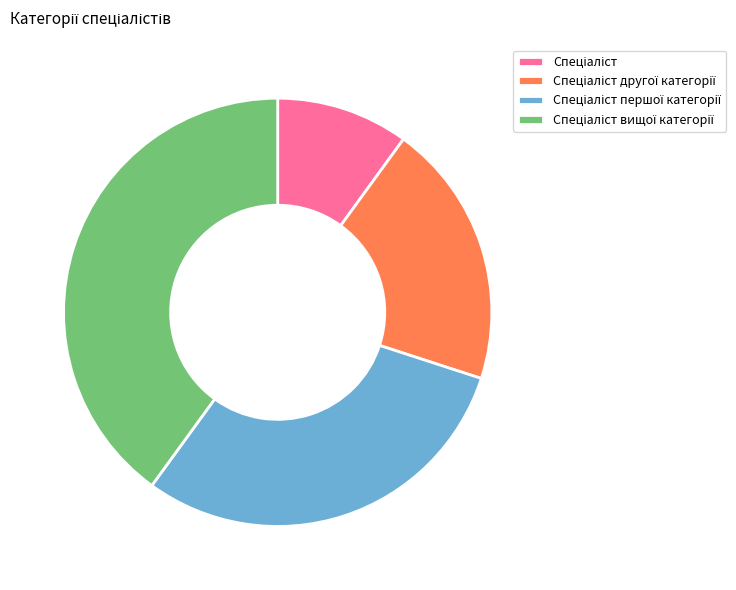

Is there any slice that represents more than half of the pie?

No